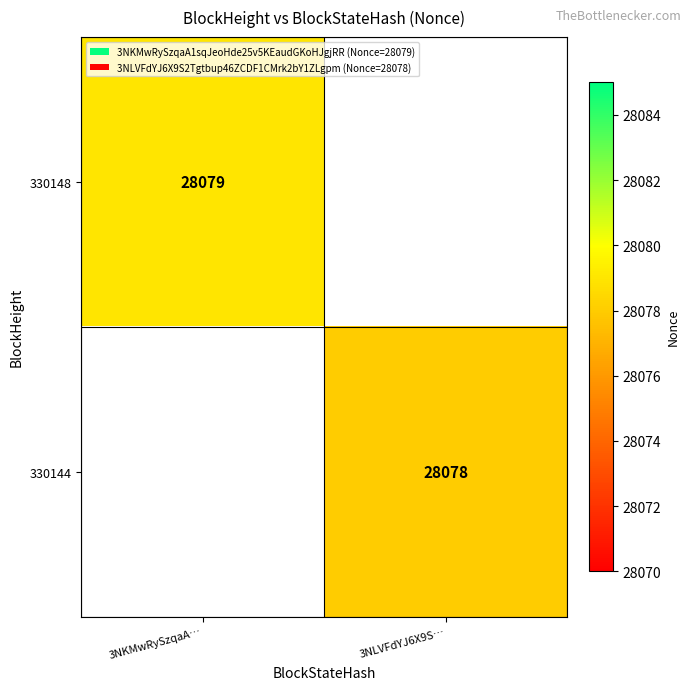

The 330144 series shows 28078 at 3NLVFdYJ6X9S…. True or false?

True